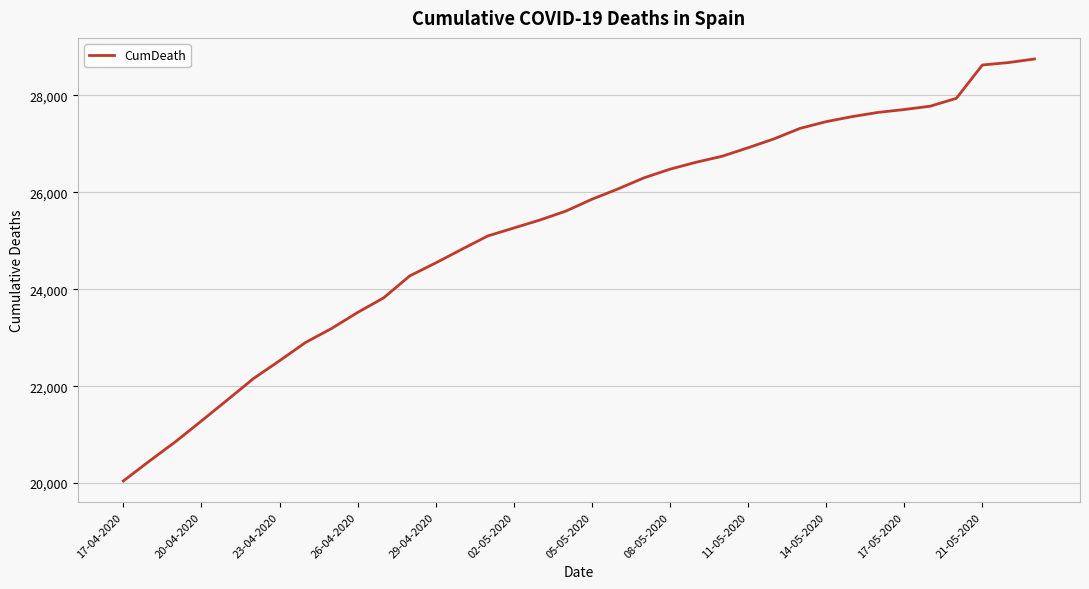

True or false: the data has more than 2 interior local peaks.

False